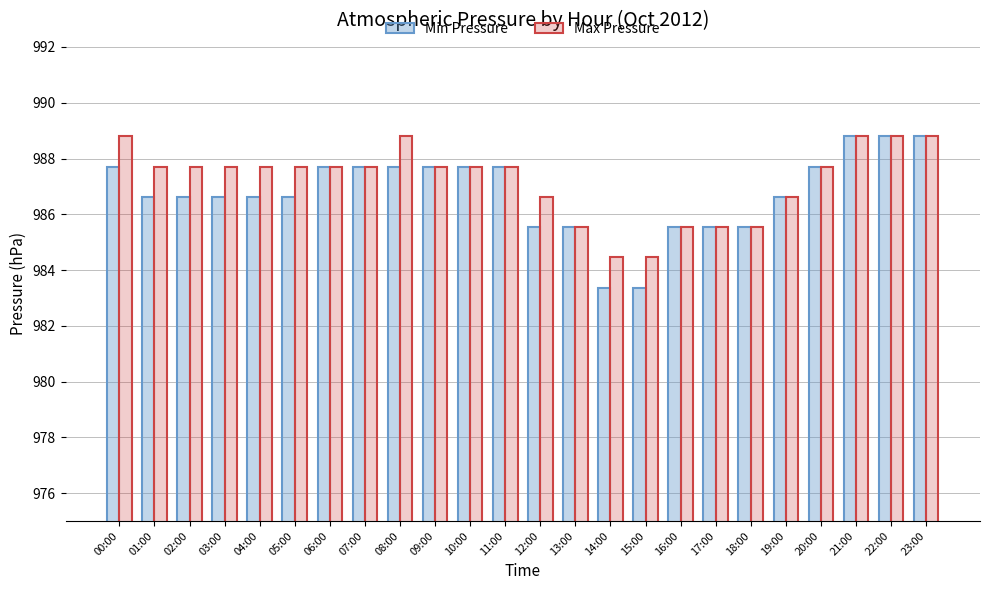

What is the label of the 16th bar from the right?

08:00